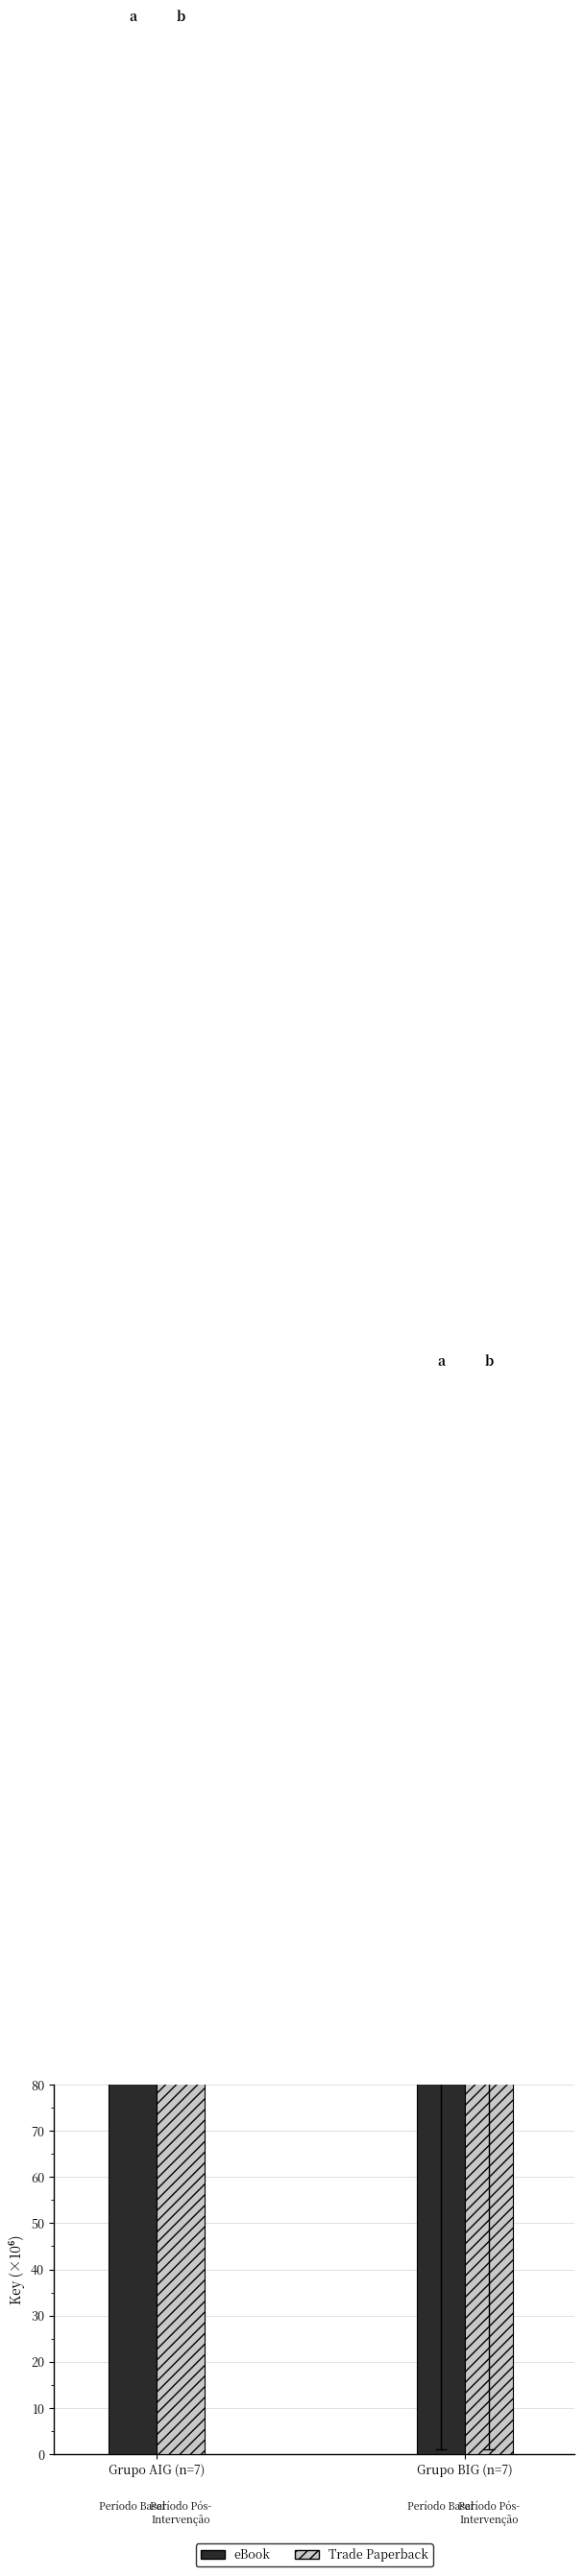

True or false: eBook has a value of 510.3 at Grupo AIG (n=7).

False